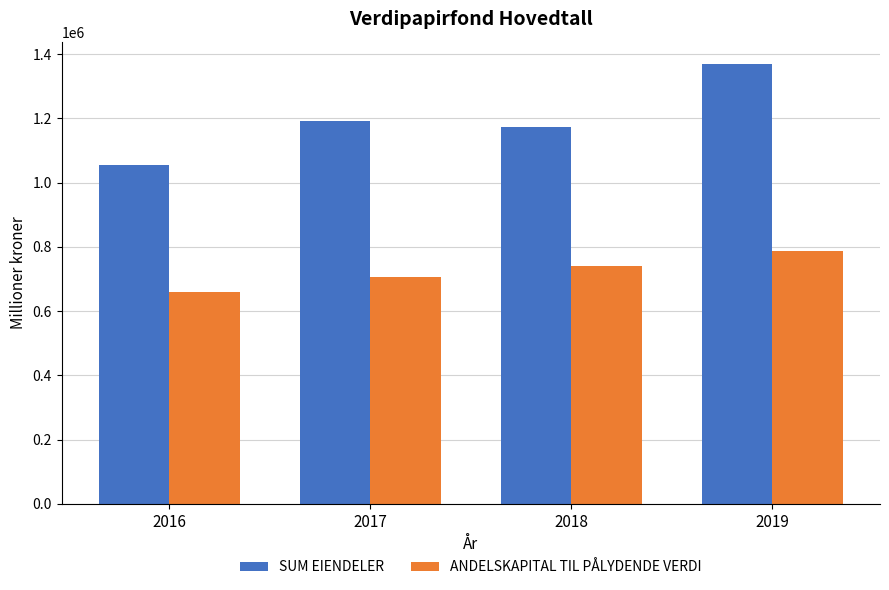

Which series changed the most between 2016 and 2019?

SUM EIENDELER